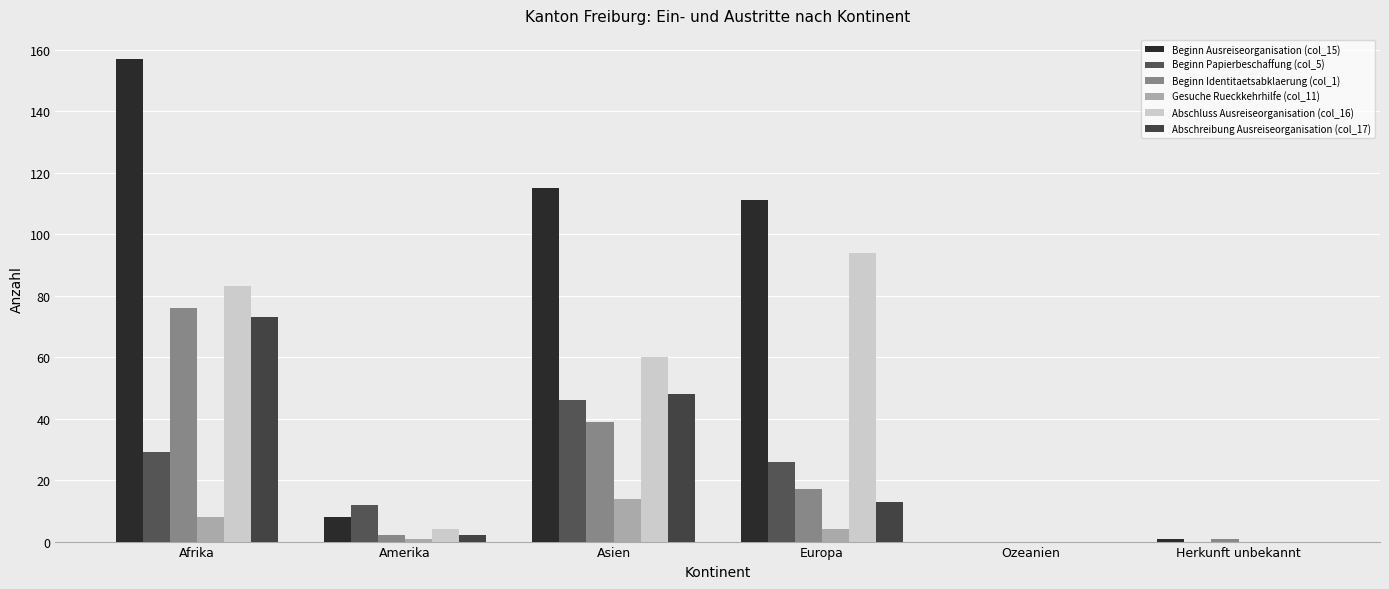

What is the difference between the Gesuche Rueckkehrhilfe (col_11) values at Afrika and Europa?

4